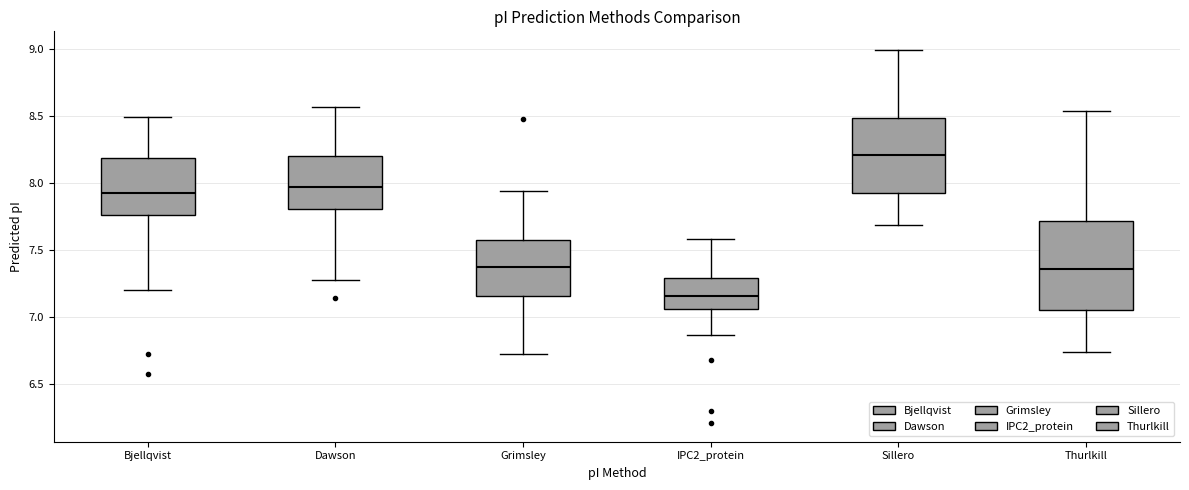

Which box's median line is the lowest?

IPC2_protein